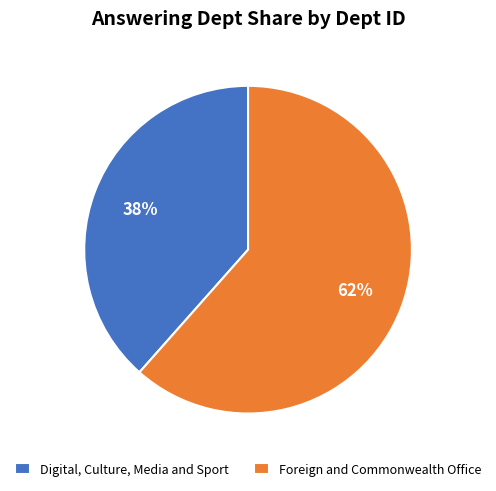

Between Digital, Culture, Media and Sport and Foreign and Commonwealth Office, which is larger?

Foreign and Commonwealth Office